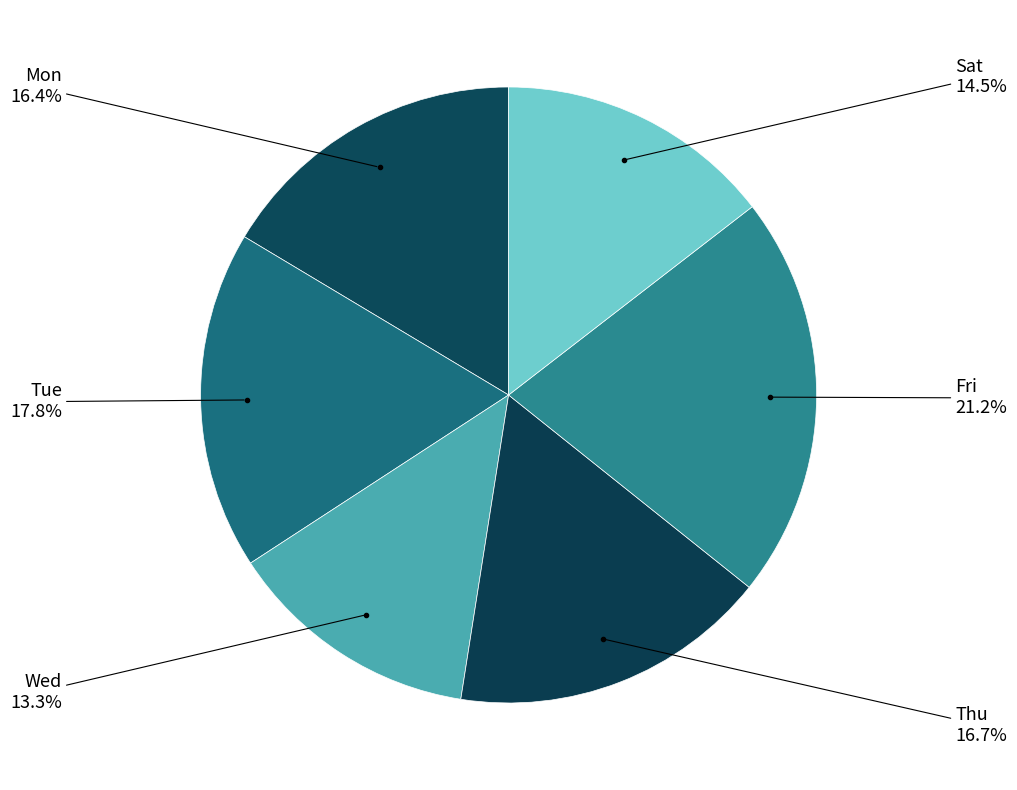

How many segments does this pie chart have?

6